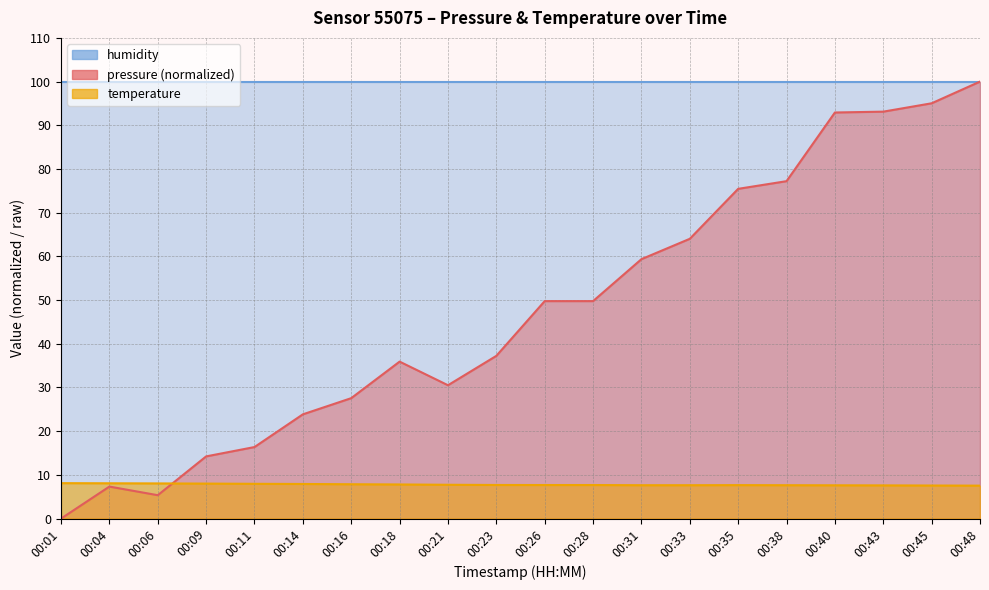

What is the difference between the highest and lowest values at 00:40?

85.3